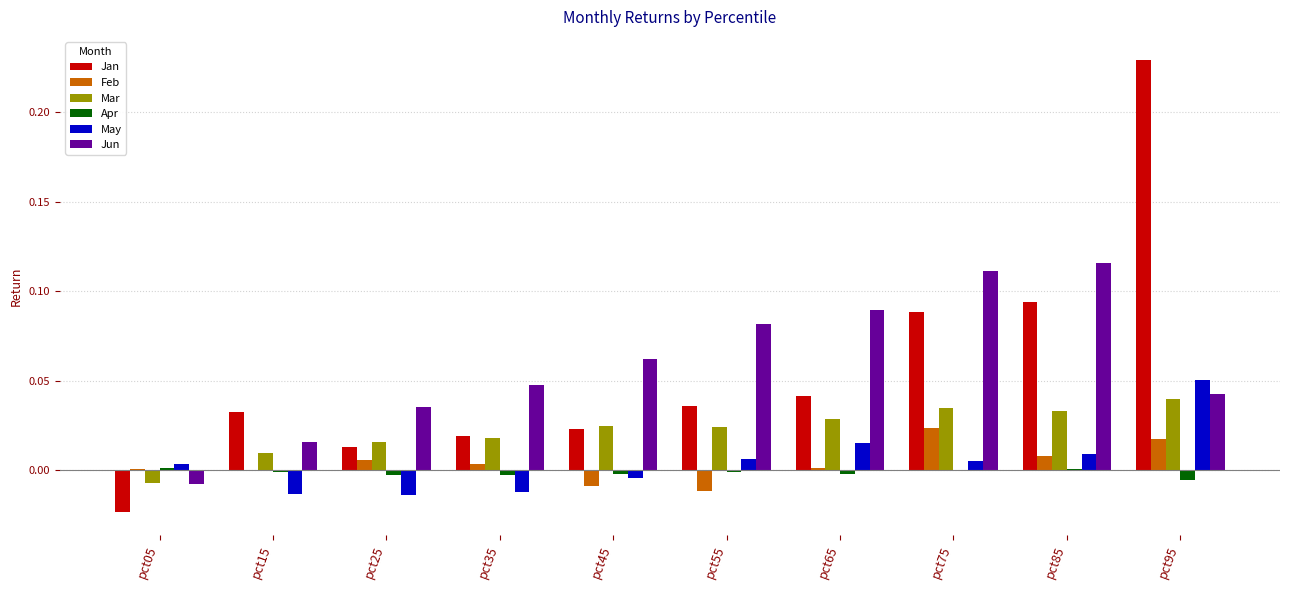

At which category is the sum across all series the highest?

pct95